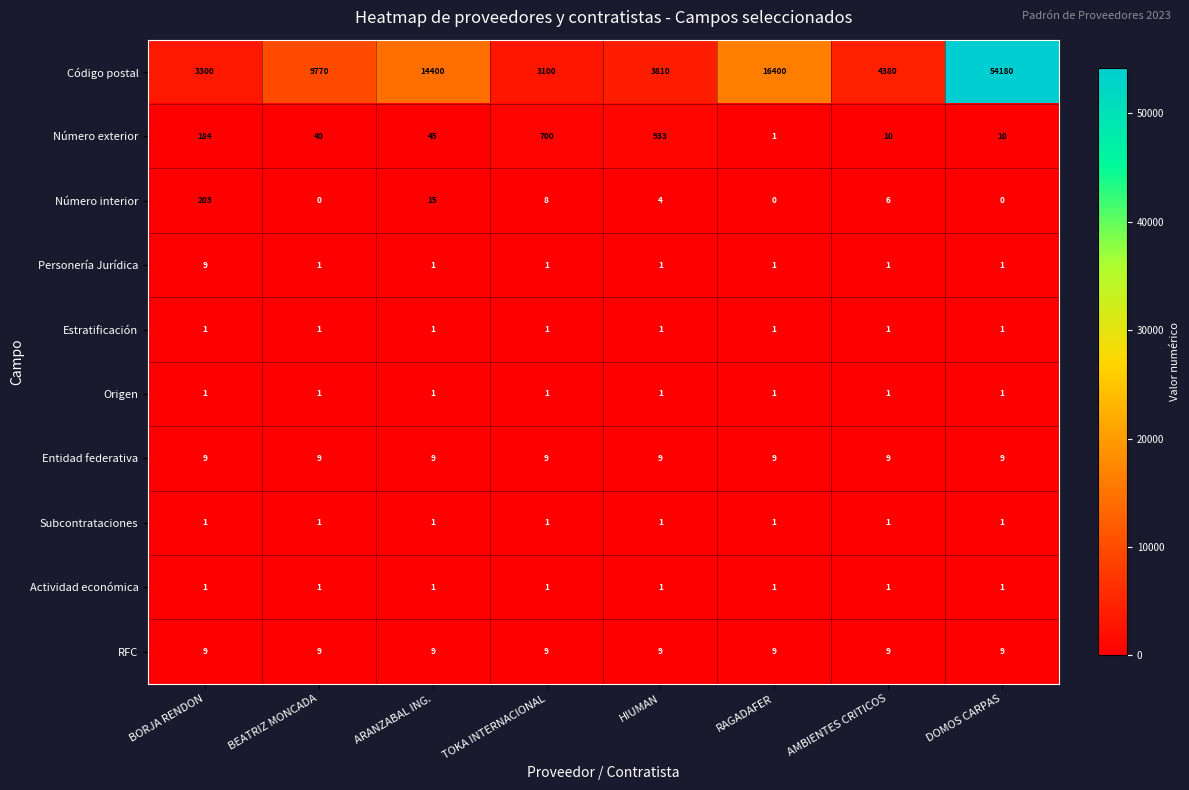

The Entidad federativa series shows 9 at HIUMAN. True or false?

True